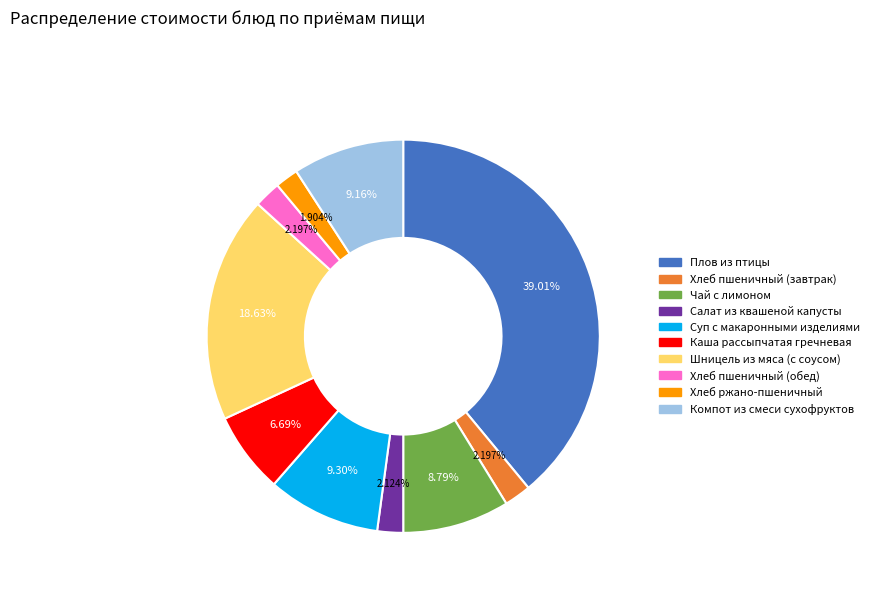

To the nearest percent, what percentage of the pie is Салат из квашеной капусты?

2%